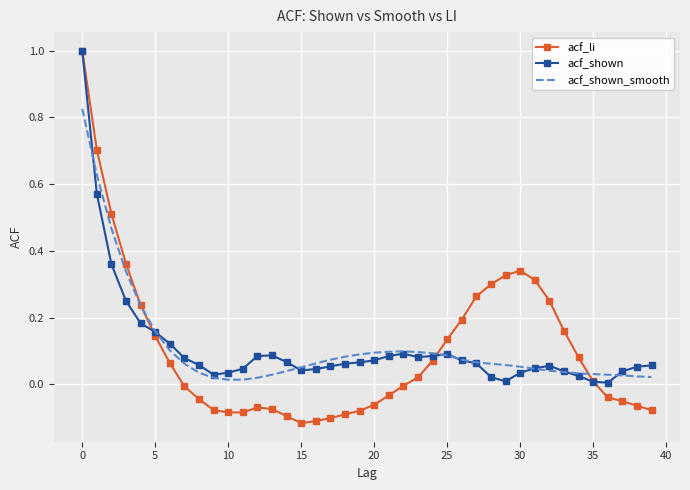

Which series has the largest range (max minus min)?

acf_li